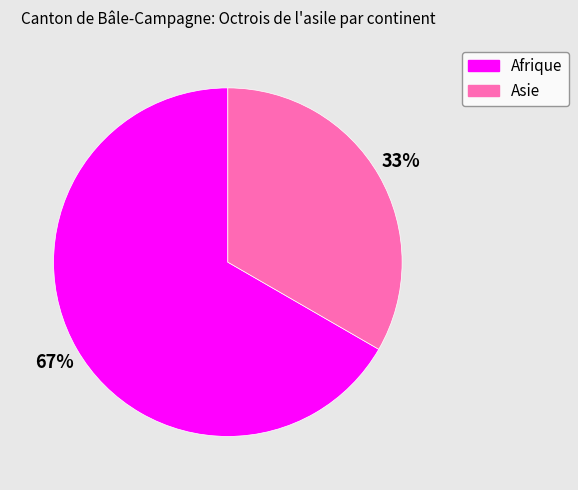

To the nearest percent, what is the average slice percentage?

50%